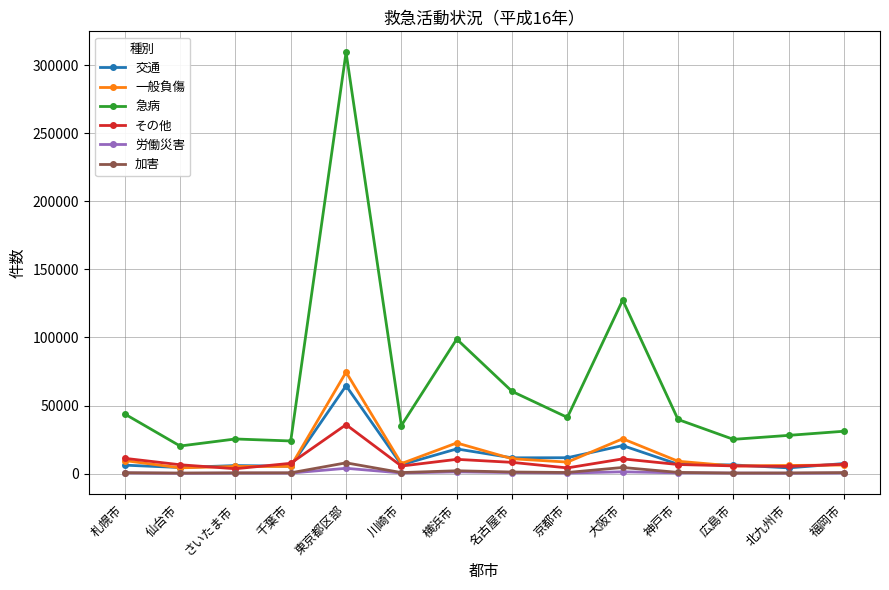

True or false: 交通 has more than 2 points higher than both neighbors.

True